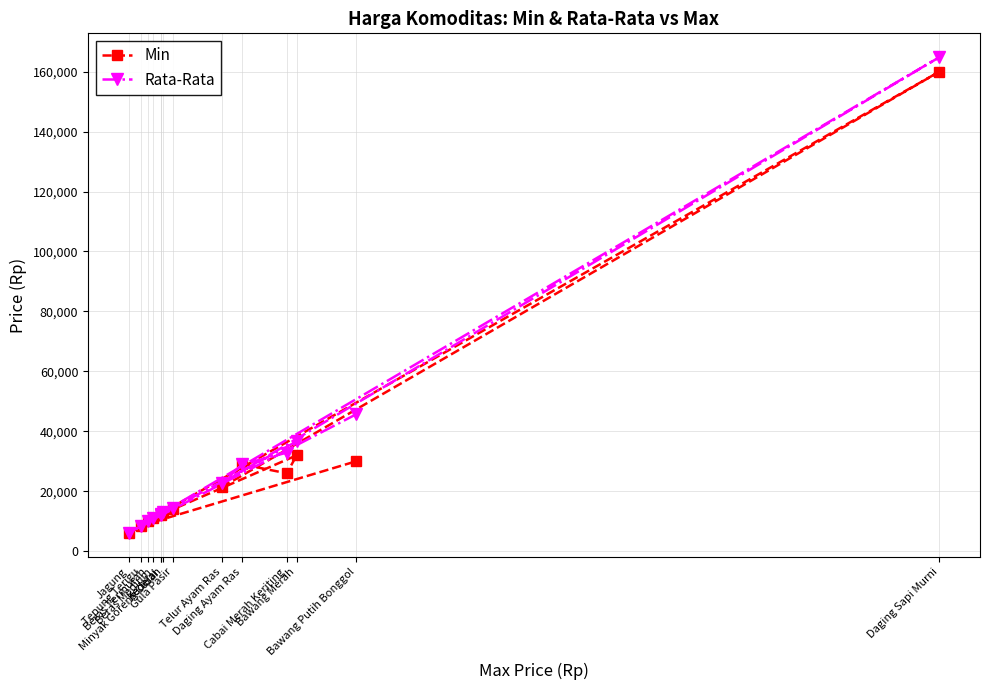

True or false: Rata-Rata has more than 1 interior local peaks.

True